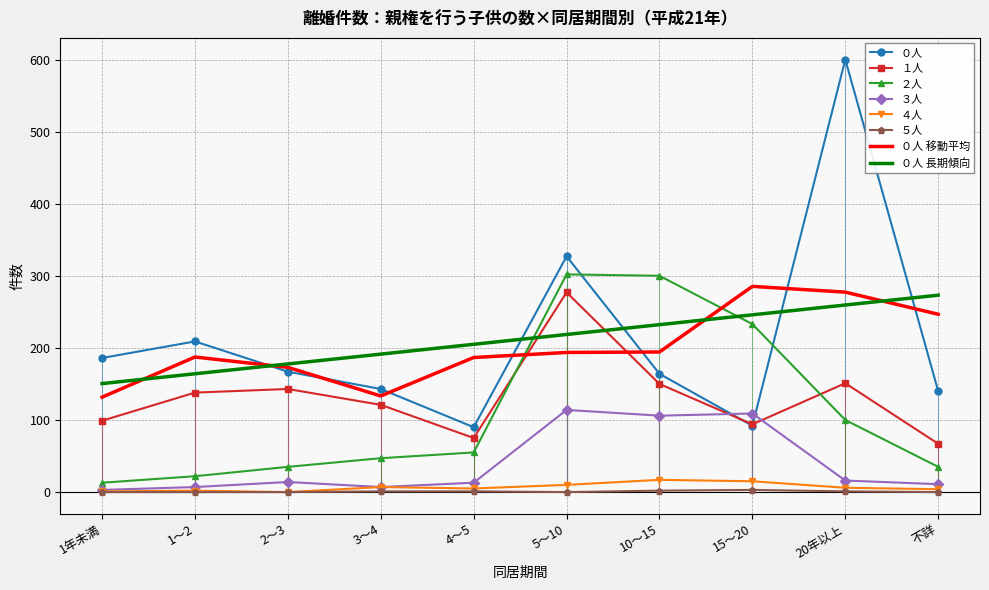

True or false: ５人 and ０人 cross at least once.

False